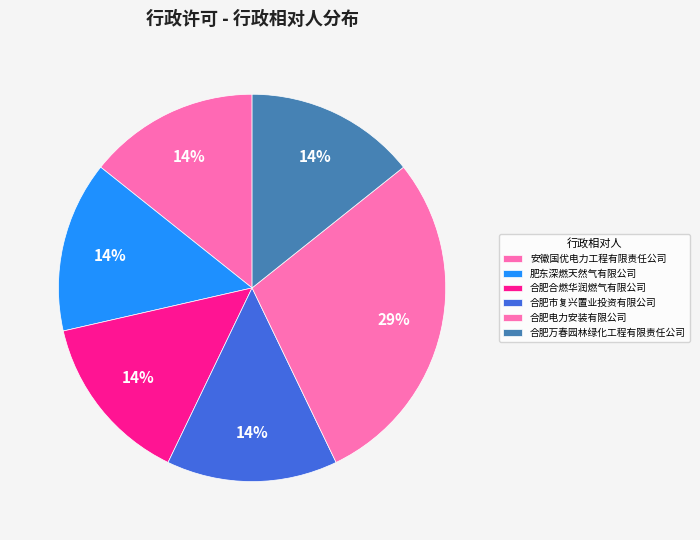

Count the number of slices in the pie.

6